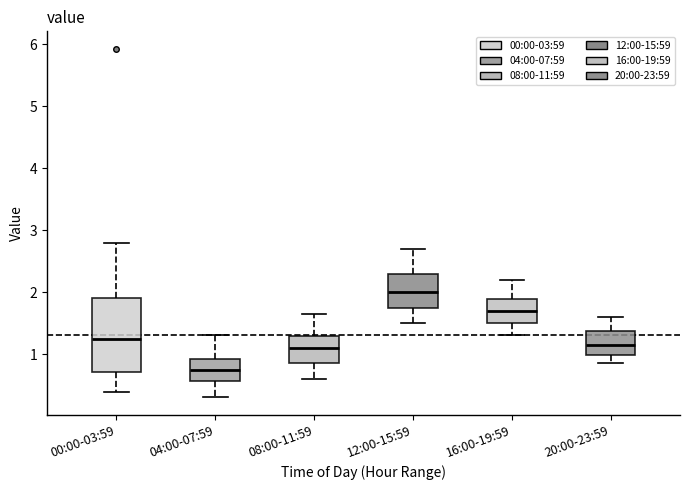

Reading left to right, read every box against the y-axis: the position of its median line, the range the box covers, and the ends of its whiskers. The values are not printed on the chart, so give them approximately, as read against the axis.

00:00-03:59: median 1.3, box 0.7 to 1.9, whiskers 0.4 to 2.8
04:00-07:59: median 0.7, box 0.6 to 0.9, whiskers 0.3 to 1.3
08:00-11:59: median 1.1, box 0.9 to 1.3, whiskers 0.6 to 1.7
12:00-15:59: median 2.0, box 1.8 to 2.3, whiskers 1.5 to 2.7
16:00-19:59: median 1.7, box 1.5 to 1.9, whiskers 1.3 to 2.2
20:00-23:59: median 1.2, box 1.0 to 1.4, whiskers 0.9 to 1.6